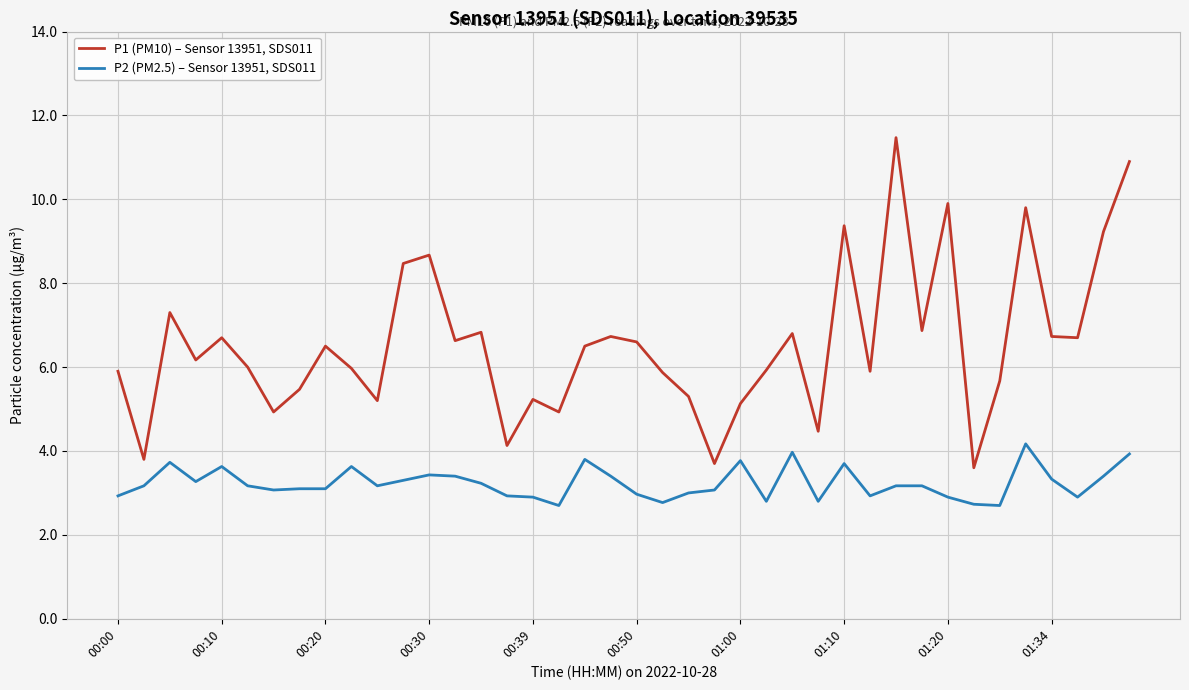

How many lines are shown in the chart?

2